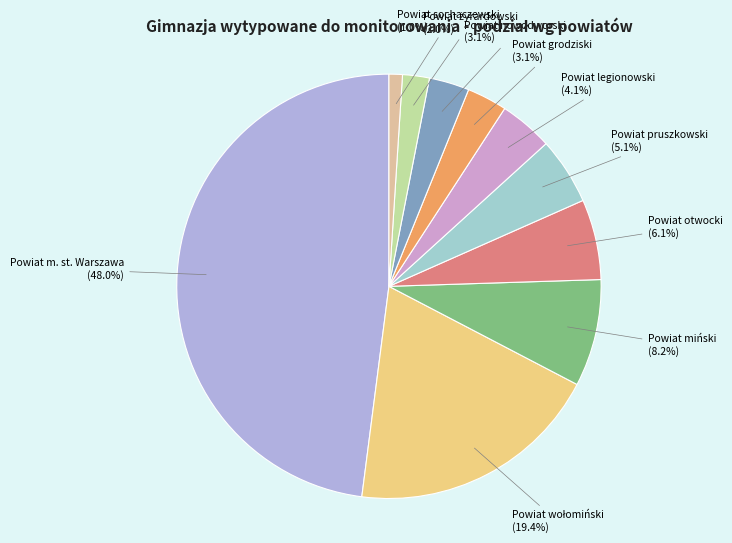

Between Powiat miński and Powiat nowodworski, which is larger?

Powiat miński